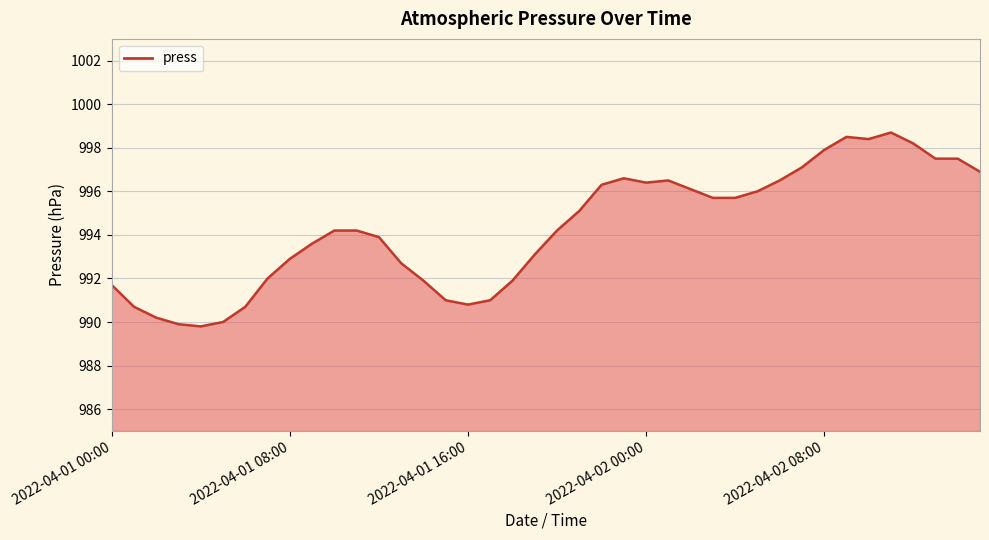

Reading left to right, extract all data points from this chart.

991.7	990.7	990.2	989.9	989.8	990.0	990.7	992.0	992.9	993.6	994.2	994.2	993.9	992.7	991.9	991.0	990.8	991.0	991.9	993.1	994.2	995.1	996.3	996.6	996.4	996.5	996.1	995.7	995.7	996.0	996.5	997.1	997.9	998.5	998.4	998.7	998.2	997.5	997.5	996.9